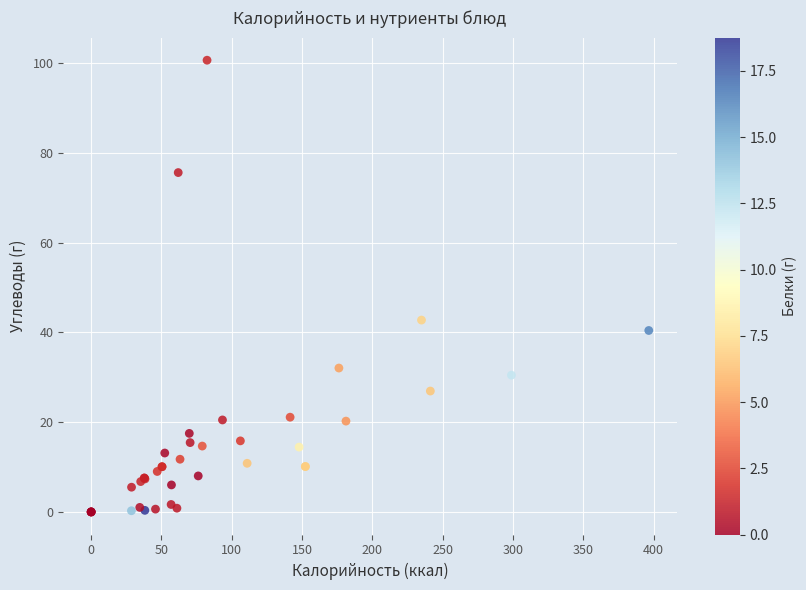

What Y value in the scatter plot is closest to 50?

42.8